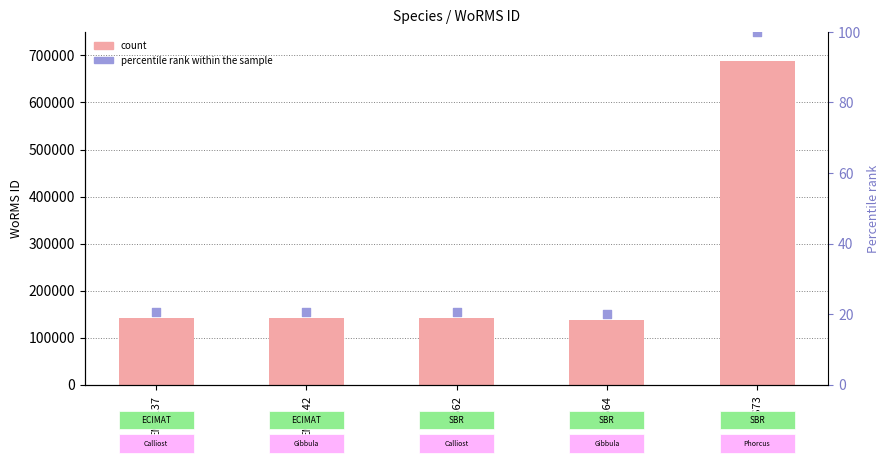

At how many categories does at least one series exceed 56016?

5